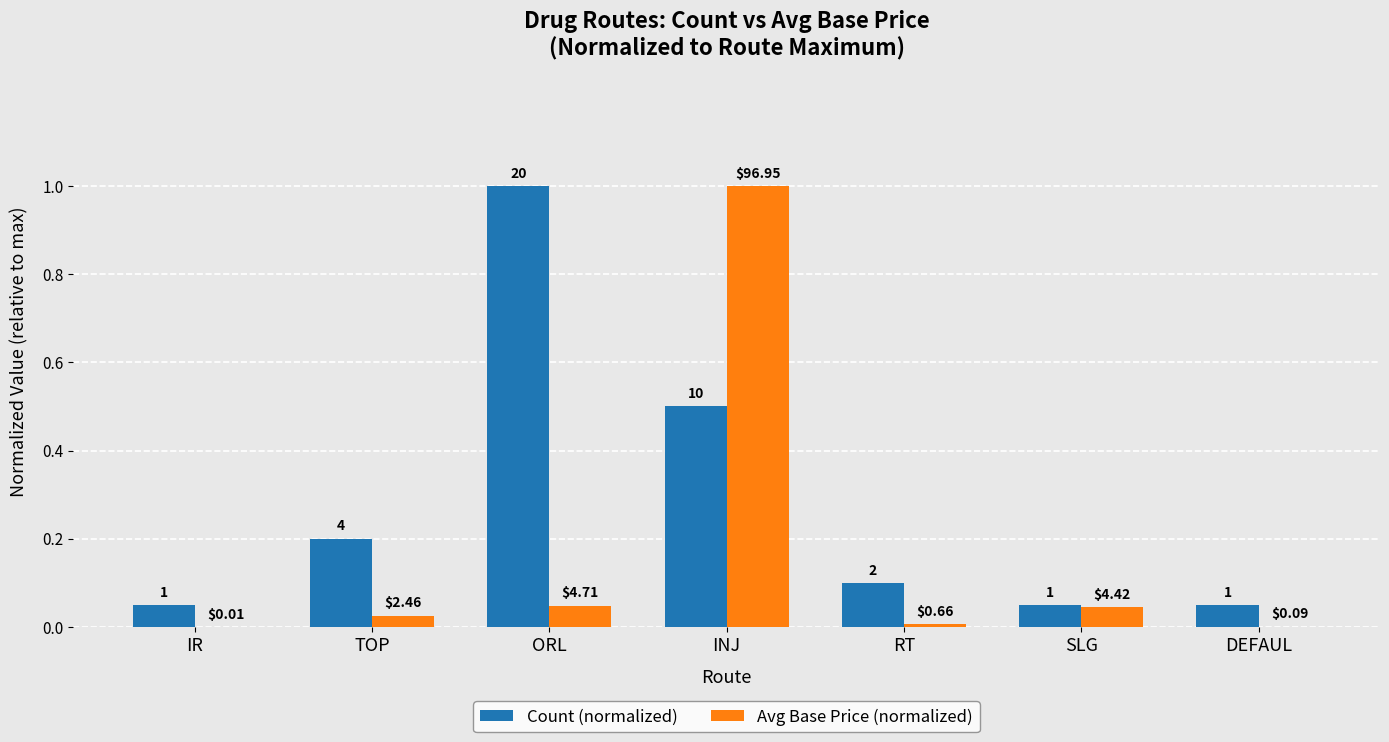

What value does the Avg Base Price (normalized) series have at INJ?

1.0